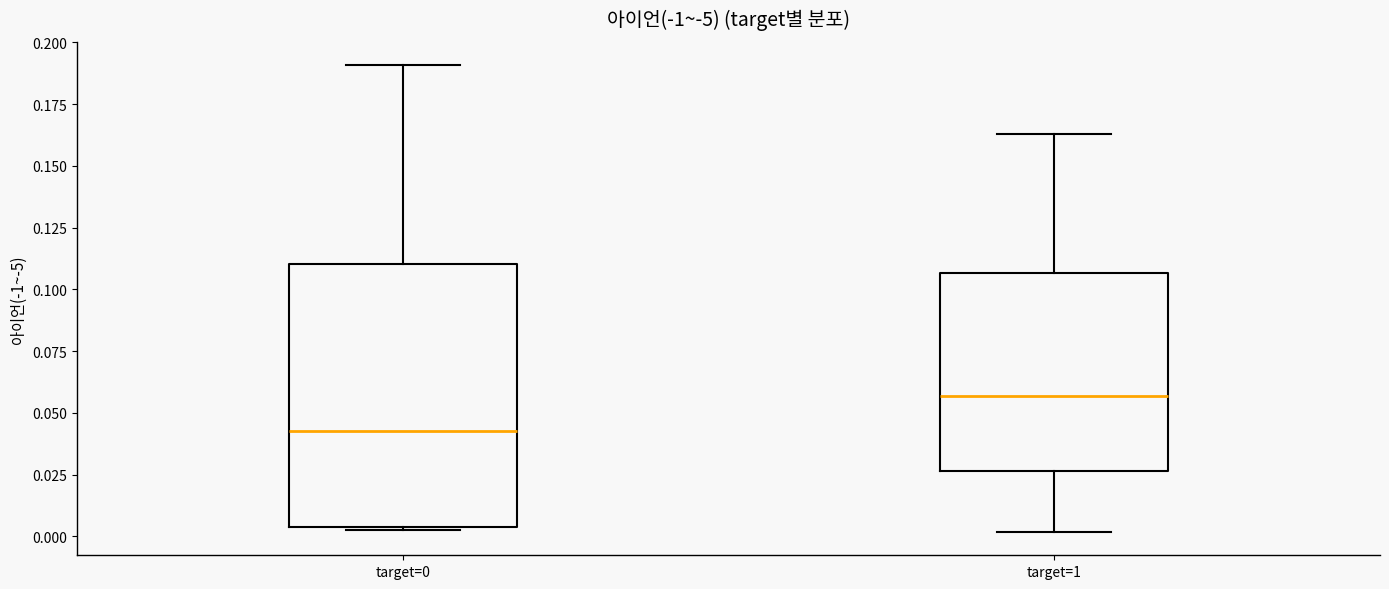

Reading left to right, read every box against the y-axis: the position of its median line, the range the box covers, and the ends of its whiskers. The values are not printed on the chart, so give them approximately, as read against the axis.

target=0: median 0.045, box 0.005 to 0.110, whiskers 0.005 to 0.190
target=1: median 0.055, box 0.025 to 0.105, whiskers 0.000 to 0.165